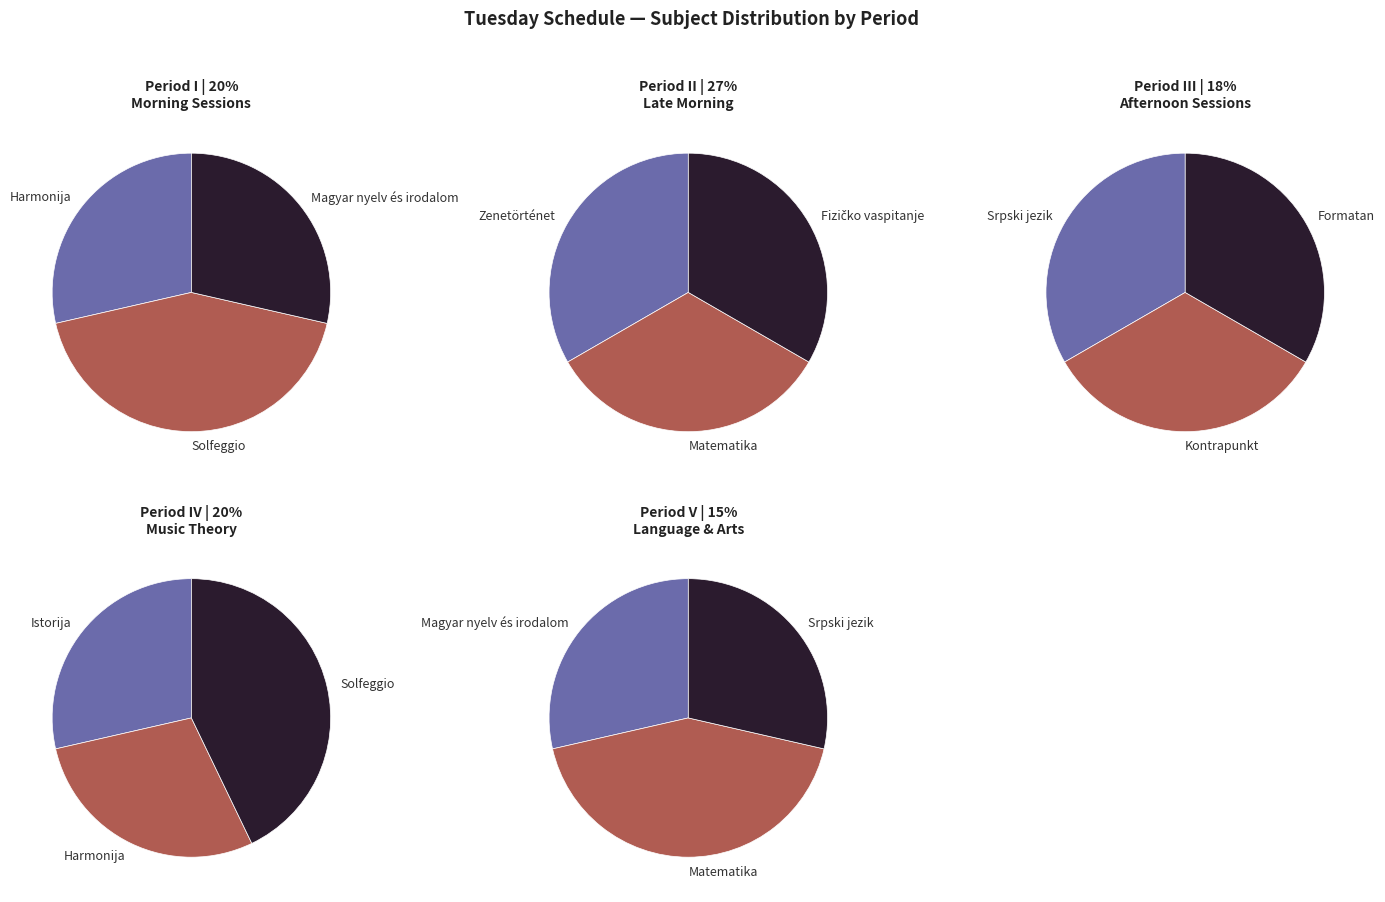

Is the sum of Magyar nyelv és irodalom and Matematika greater than half?

No